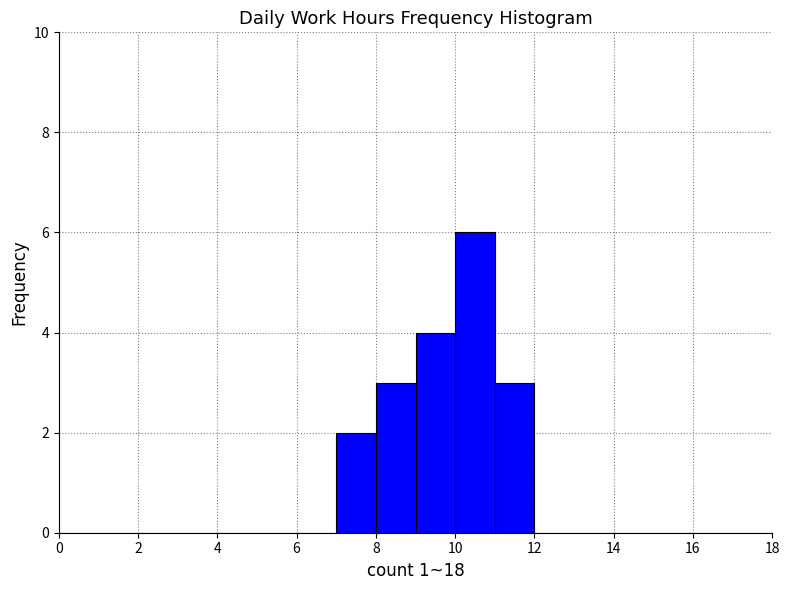

Reading left to right, transcribe this chart: for each bar, give the range it covers on the x-axis and its height. The values are not printed on the chart, so give them approximately, as read against the axis.

0 to 1: 0
1 to 2: 0
2 to 3: 0
3 to 4: 0
4 to 5: 0
5 to 6: 0
6 to 7: 0
7 to 8: 2
8 to 9: 3
9 to 10: 4
10 to 11: 6
11 to 12: 3
12 to 13: 0
13 to 14: 0
14 to 15: 0
15 to 16: 0
16 to 17: 0
17 to 18: 0